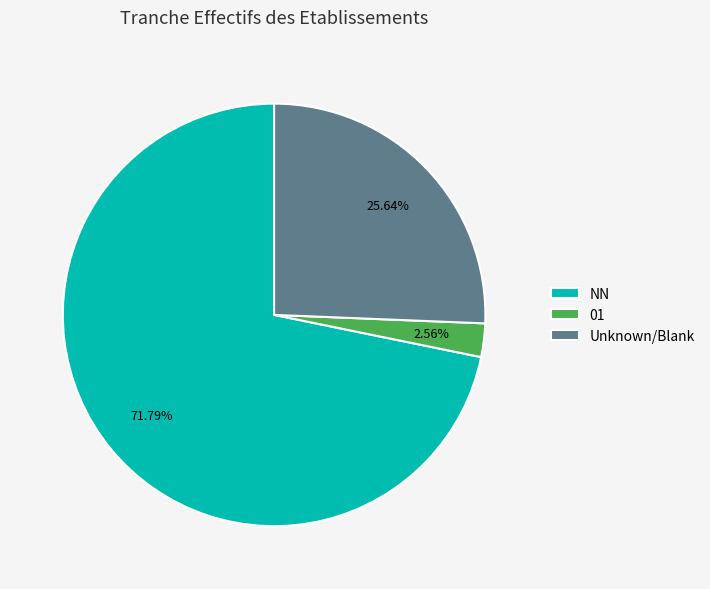

Which category has the smallest portion of the pie?

01